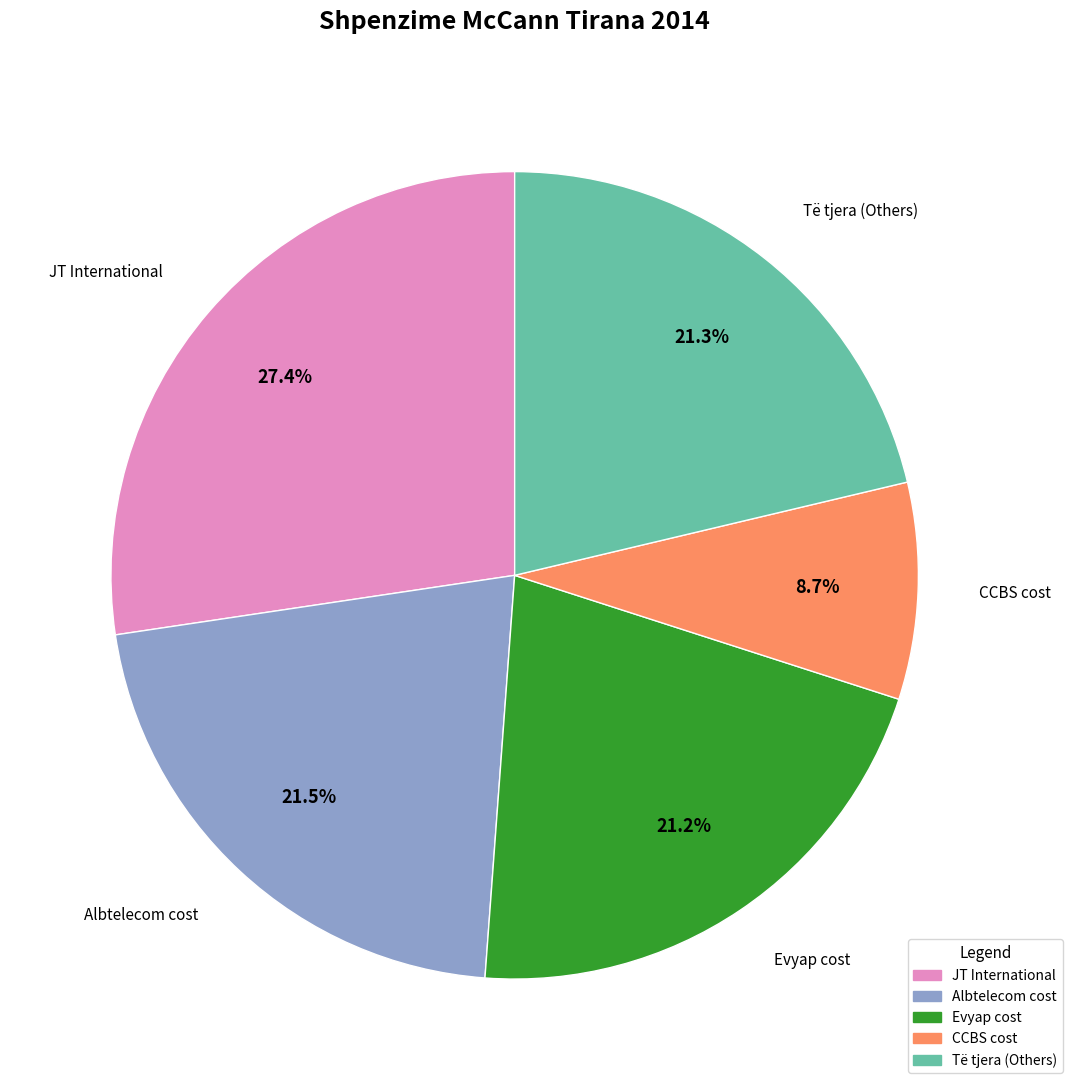

What portion of the pie excludes Evyap cost?

78.8%